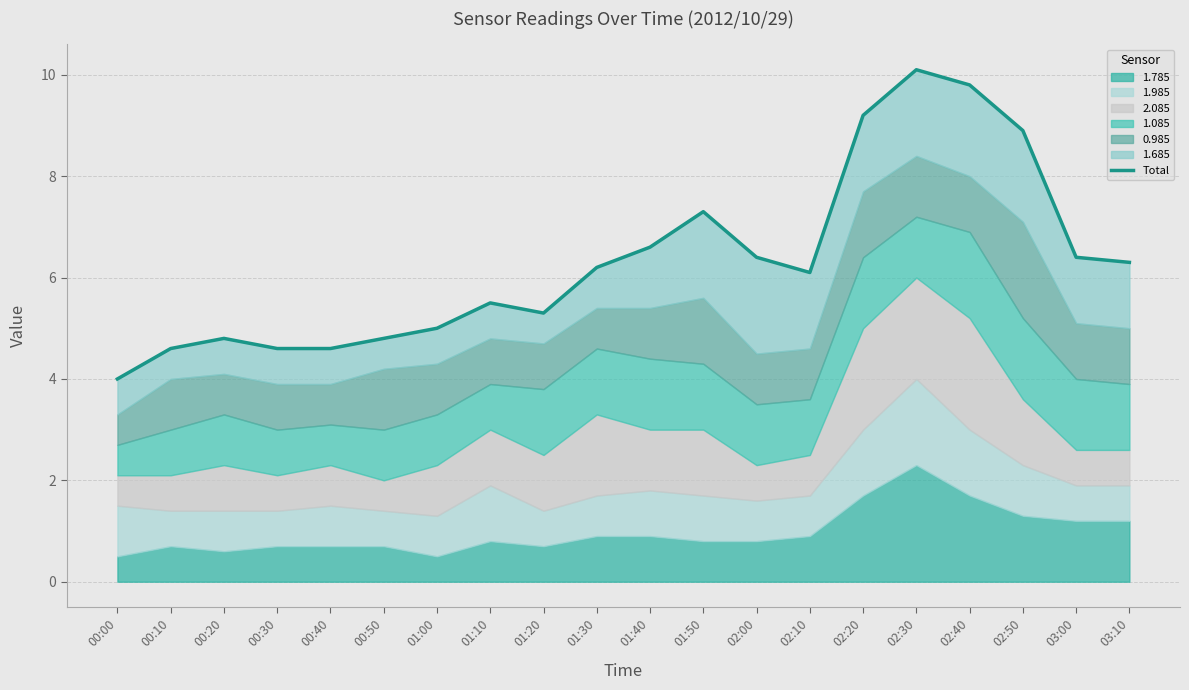

The chart shows a value of 7.7 at 00:10. True or false?

False